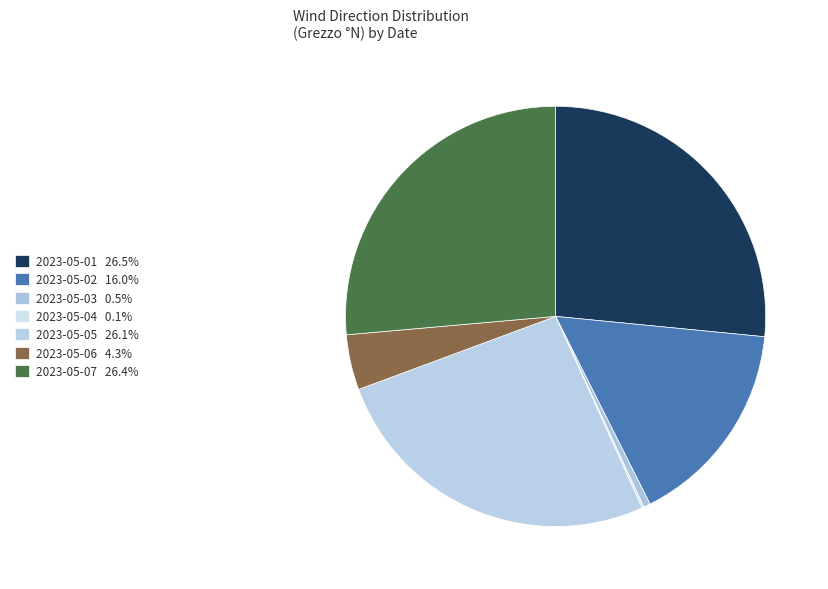

Which category has the biggest portion of the pie?

2023-05-01